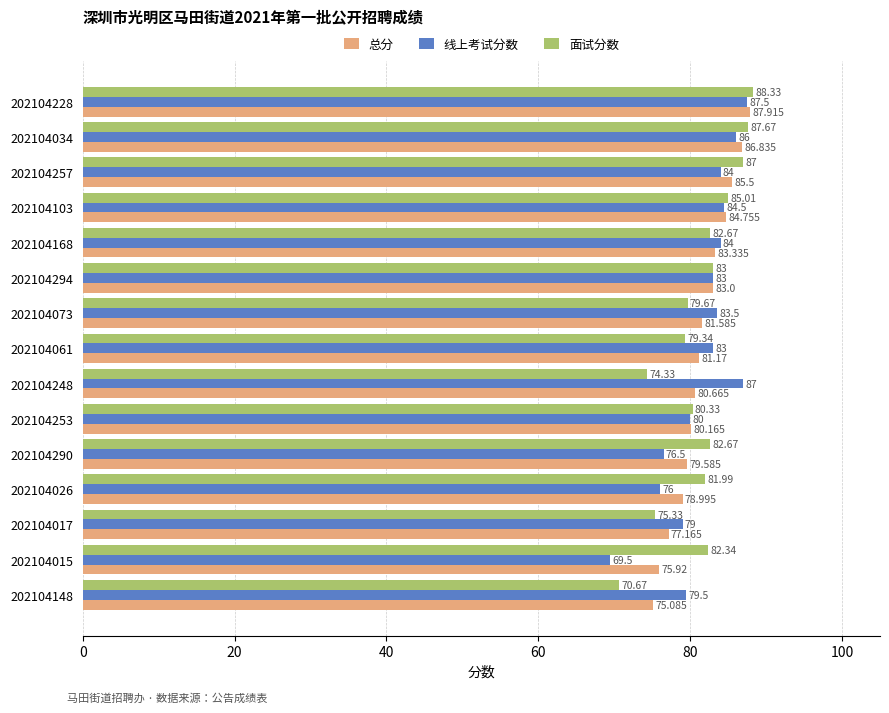

Is the value of 面试分数 at 202104253 greater than the value of 总分 at 202104257?

No